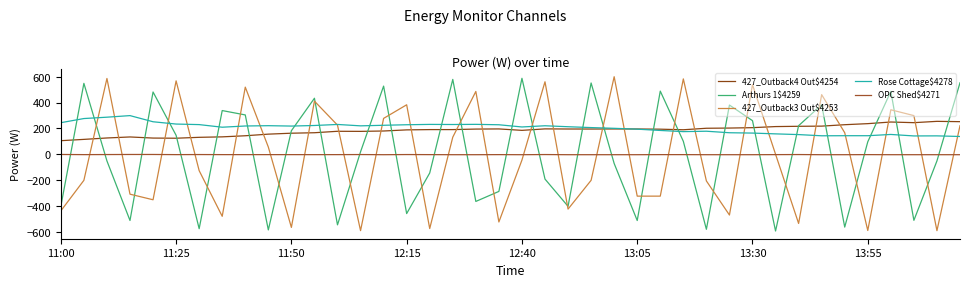

What is the average value of the 427_Outback4 Out$4254 series?

185.3